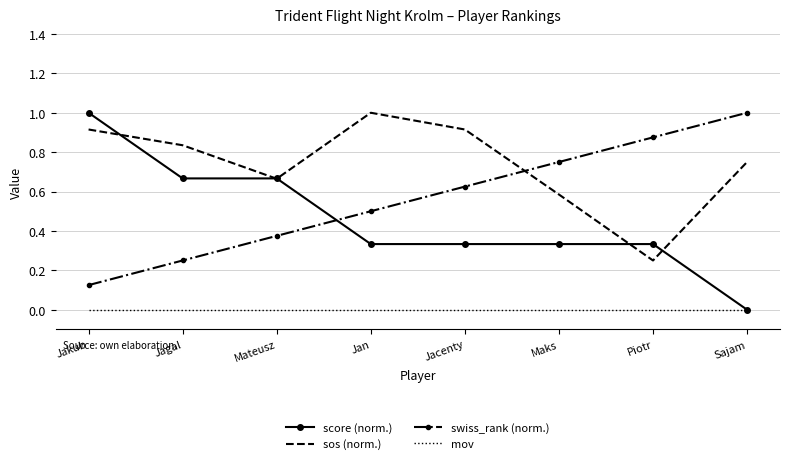

Which series has the widest spread of values?

score (norm.)